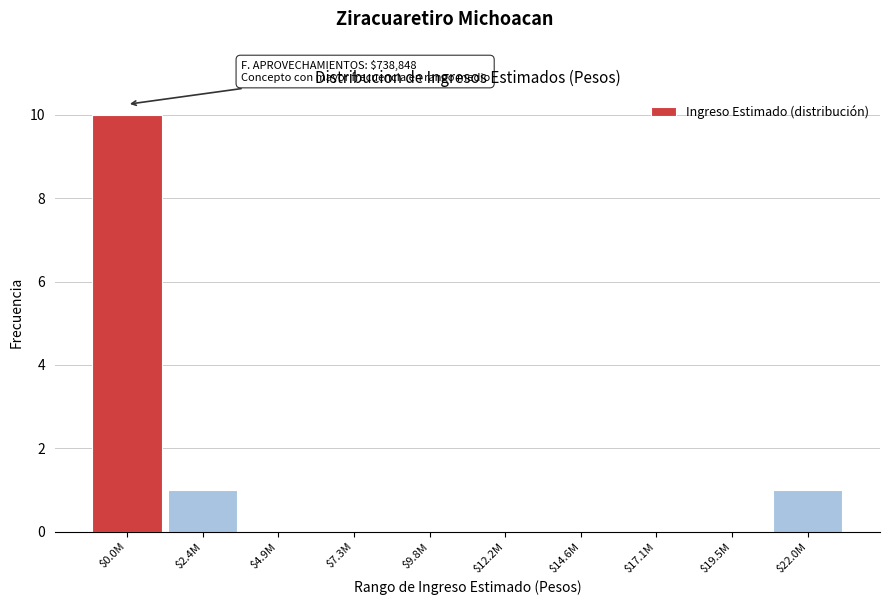

What is the sum of all values?

12